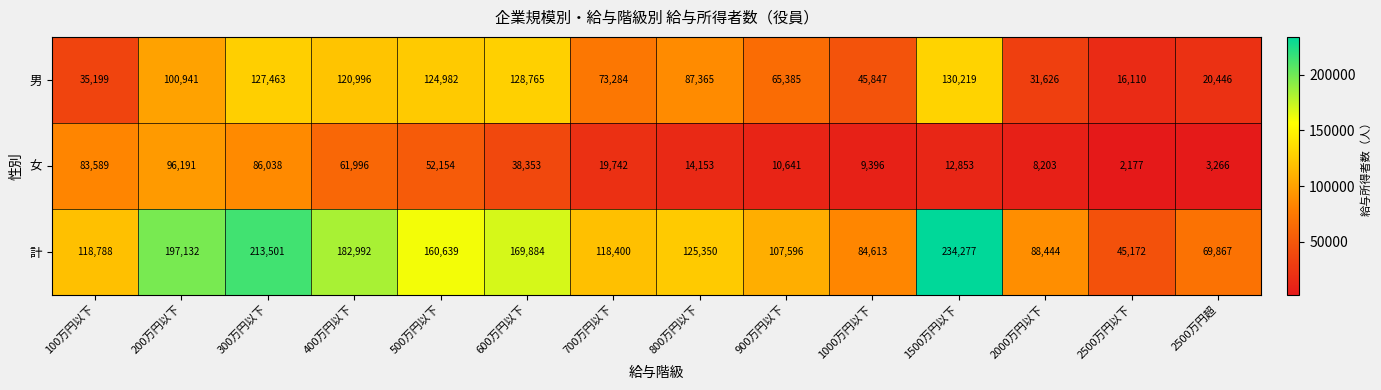

What is the minimum value for 女?

2177